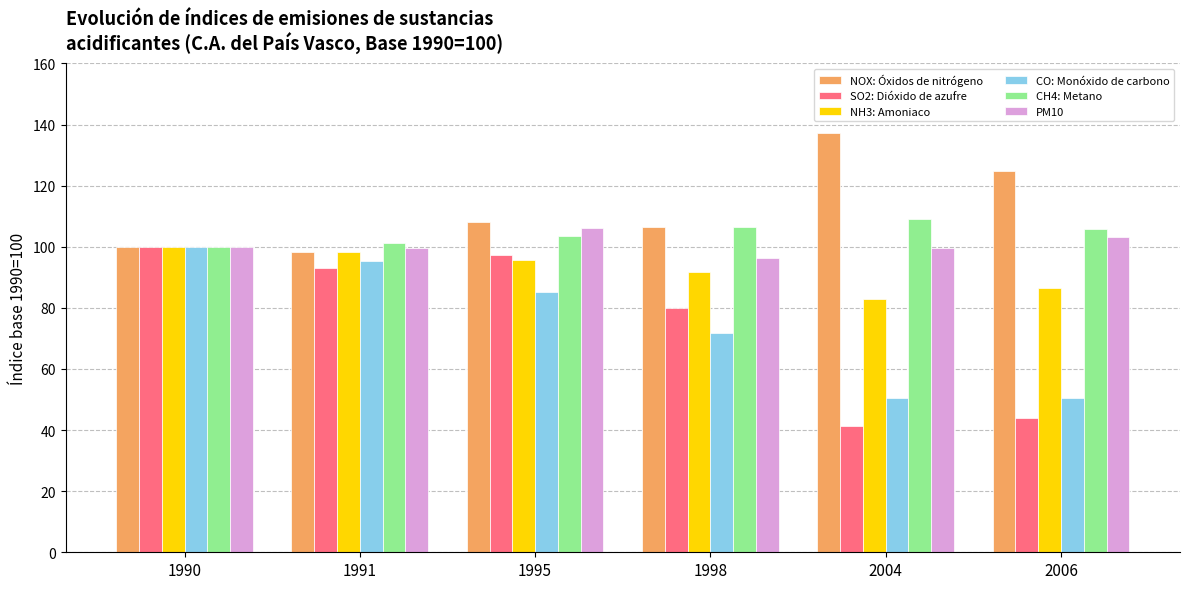

What is the difference between the NOX: Óxidos de nitrógeno values at 1991 and 1995?

10.1